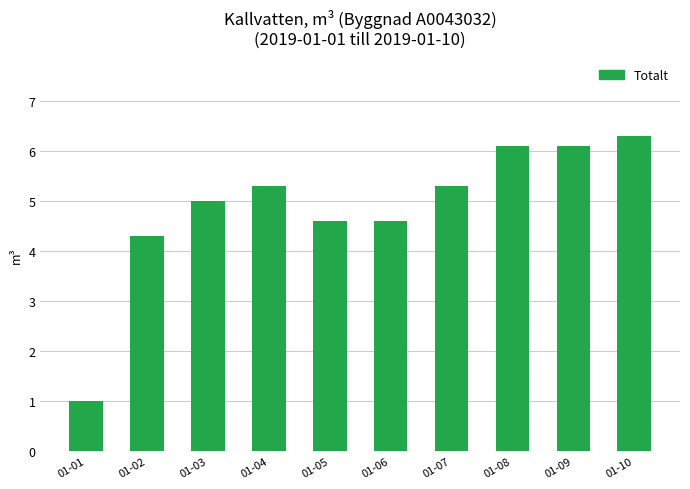

True or false: the data shows 6.1 at 01-08.

True